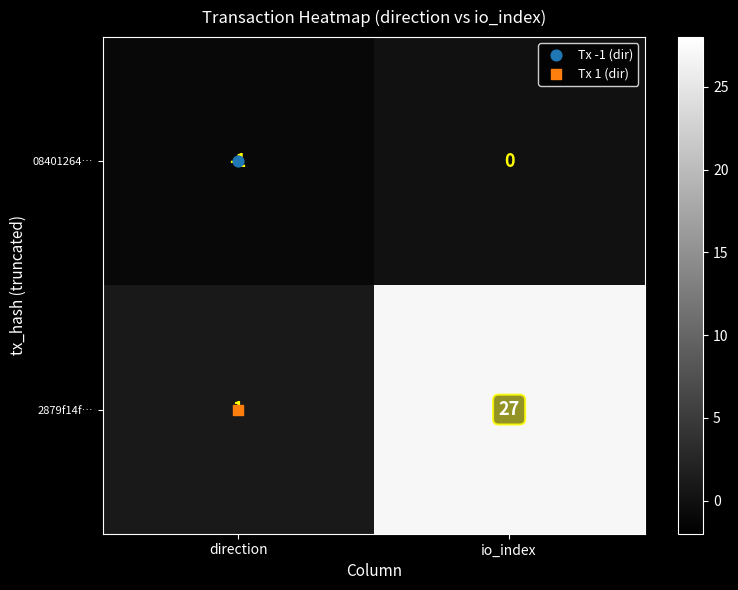

What is the sum of all 2879f14f… values?

28